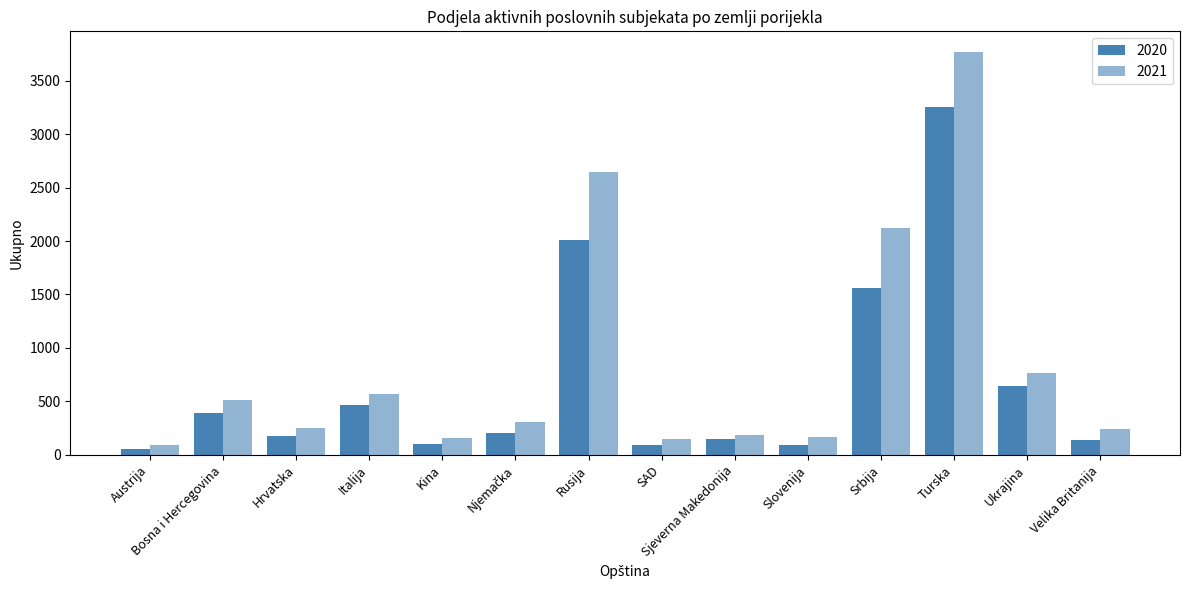

Read the 2020 value at Turska, to the nearest 50.

3250